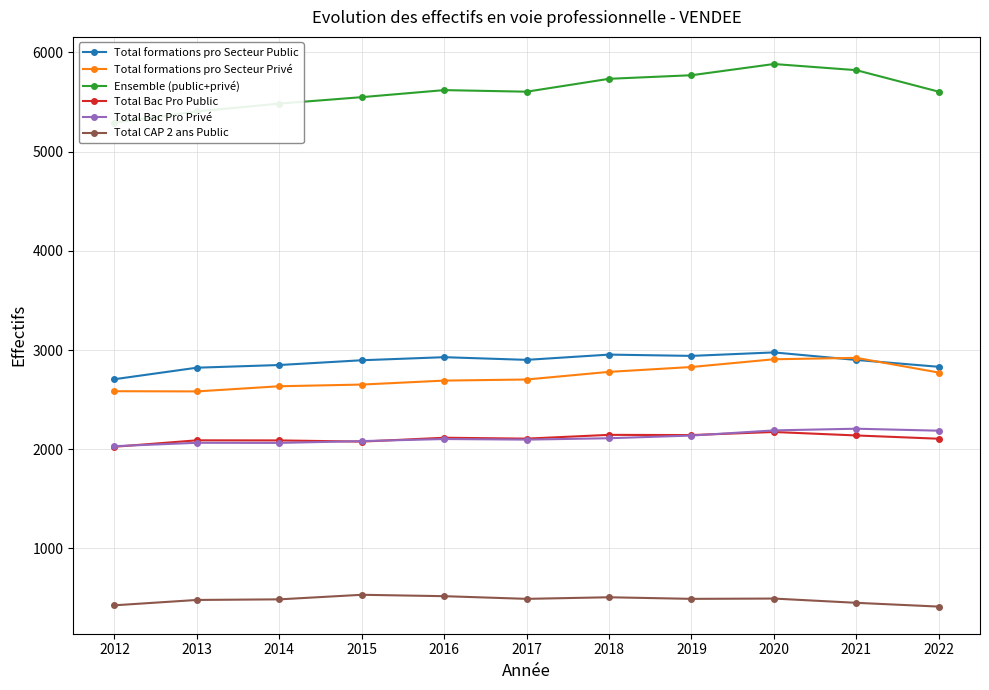

True or false: Ensemble (public+privé) and Total CAP 2 ans Public intersect in this chart.

False